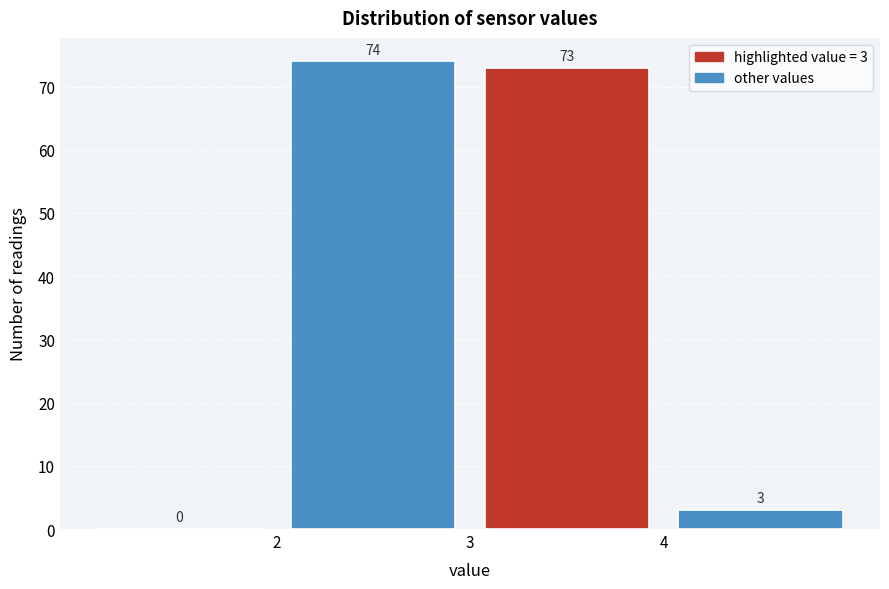

Which range on the x-axis has the tallest bar?

2 to 3